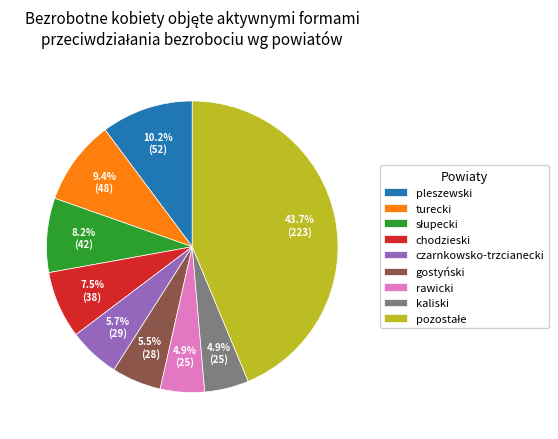

Count the number of slices in the pie.

9